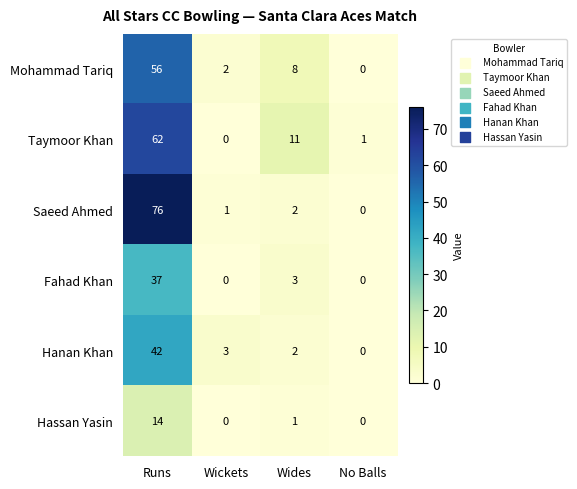

The value of Saeed Ahmed at Wickets is 1. True or false?

True